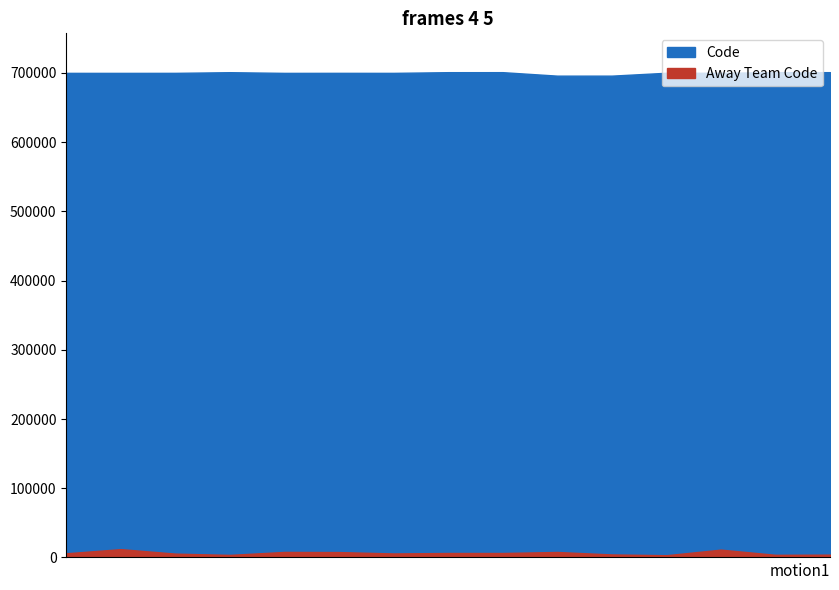

True or false: Away Team Code and Code intersect in this chart.

False